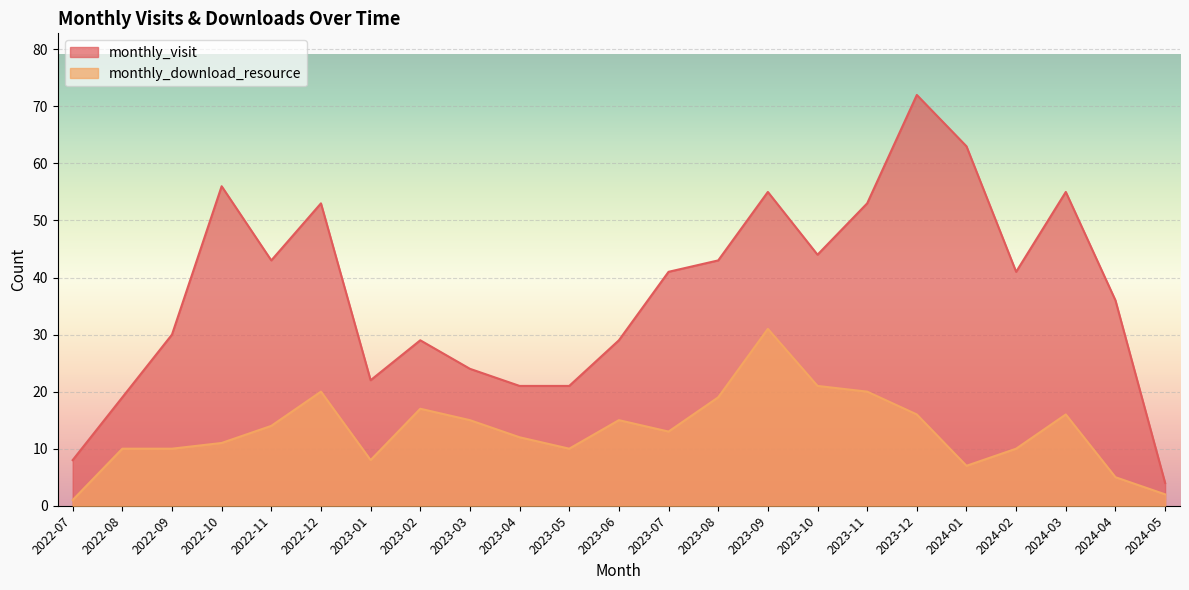

Reading left to right, extract all data points from this chart.

monthly_visit: 8	19	30	56	43	53	22	29	24	21	21	29	41	43	55	44	53	72	63	41	55	36	4
monthly_download_resource: 1	10	10	11	14	20	8	17	15	12	10	15	13	19	31	21	20	16	7	10	16	5	2